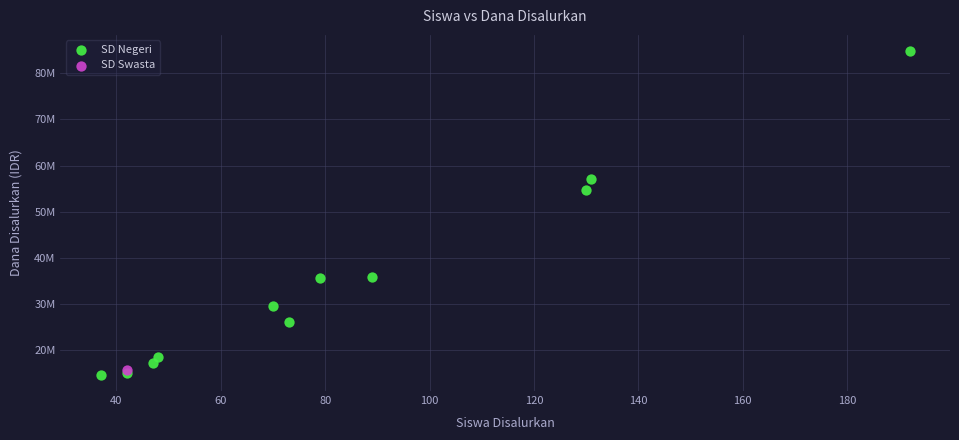

What are all the series names shown in the legend?

SD Negeri, SD Swasta